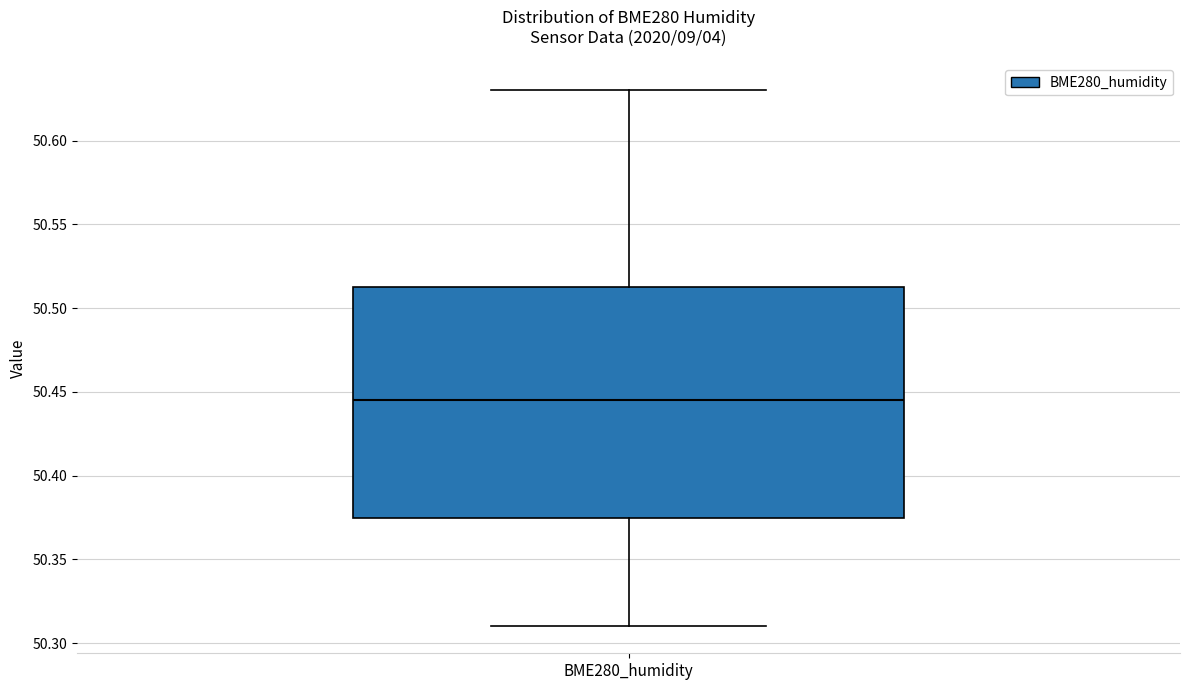

Read this box plot against the y-axis: the position of the median line, the range covered by the box, and the ends of both whiskers. The values are not printed on the chart, so give them approximately, as read against the axis.

median 50.445, box 50.375 to 50.515, whiskers 50.310 to 50.630